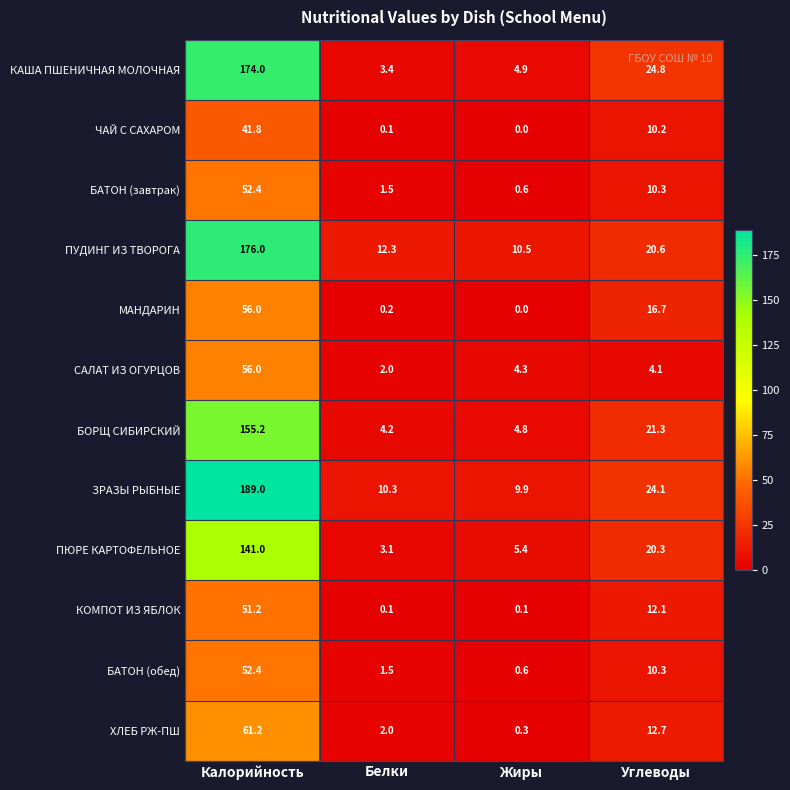

Is it true that ПУДИНГ ИЗ ТВОРОГА equals 31.4 at Углеводы?

False